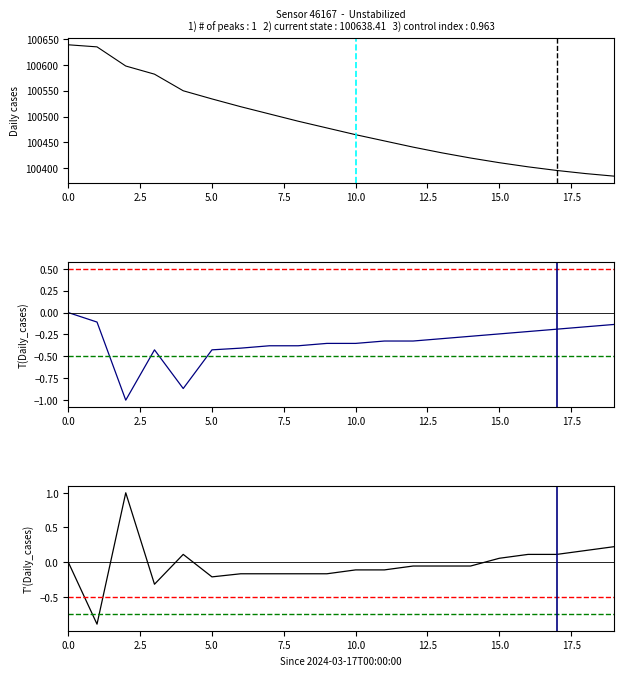

The value of T(pressure) at 15.0 is -0.6. True or false?

False